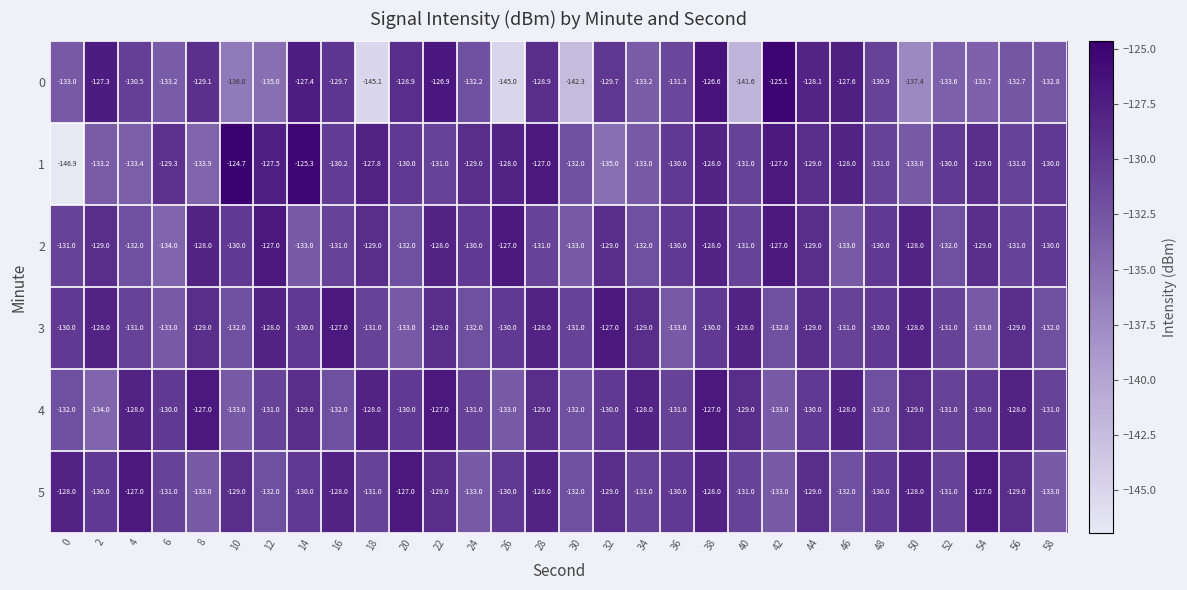

Which series has the largest total across all categories?

5